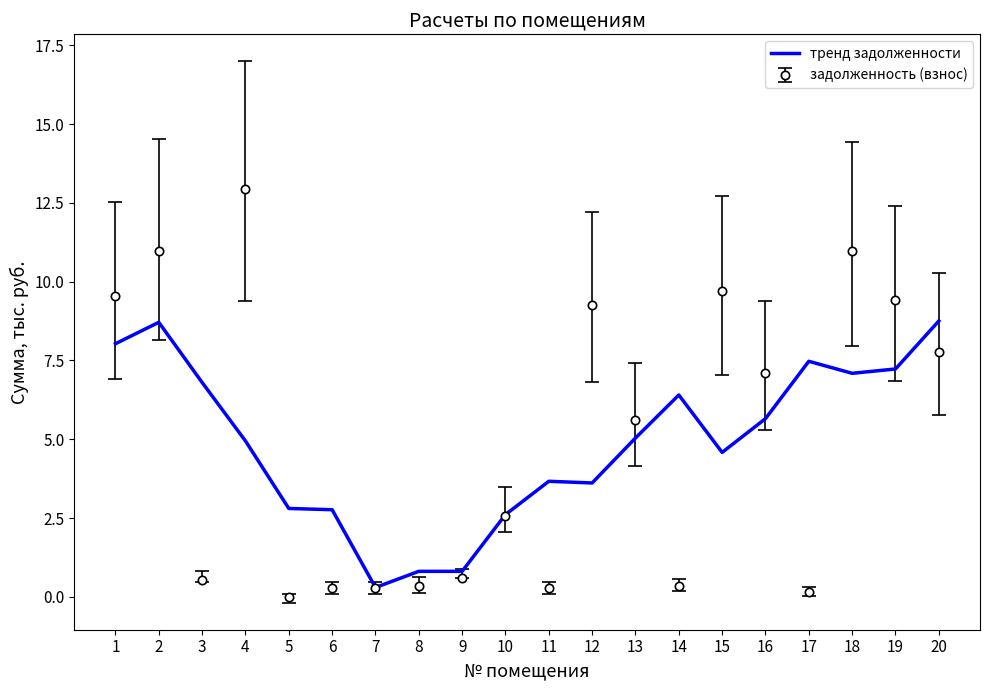

Is it true that задолженность (взнос) equals 7.1 at 16?

True